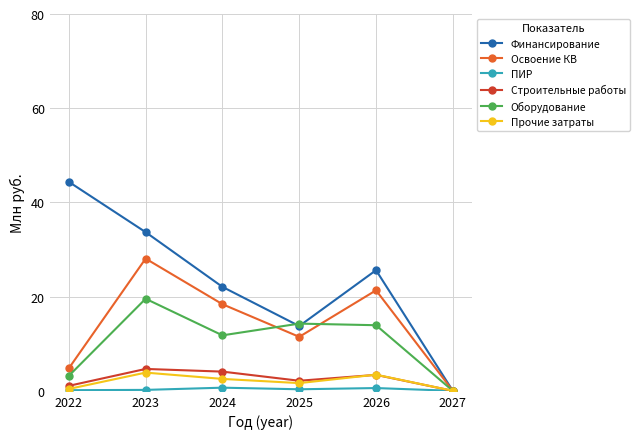

Which label corresponds to the largest value in the chart?

2022